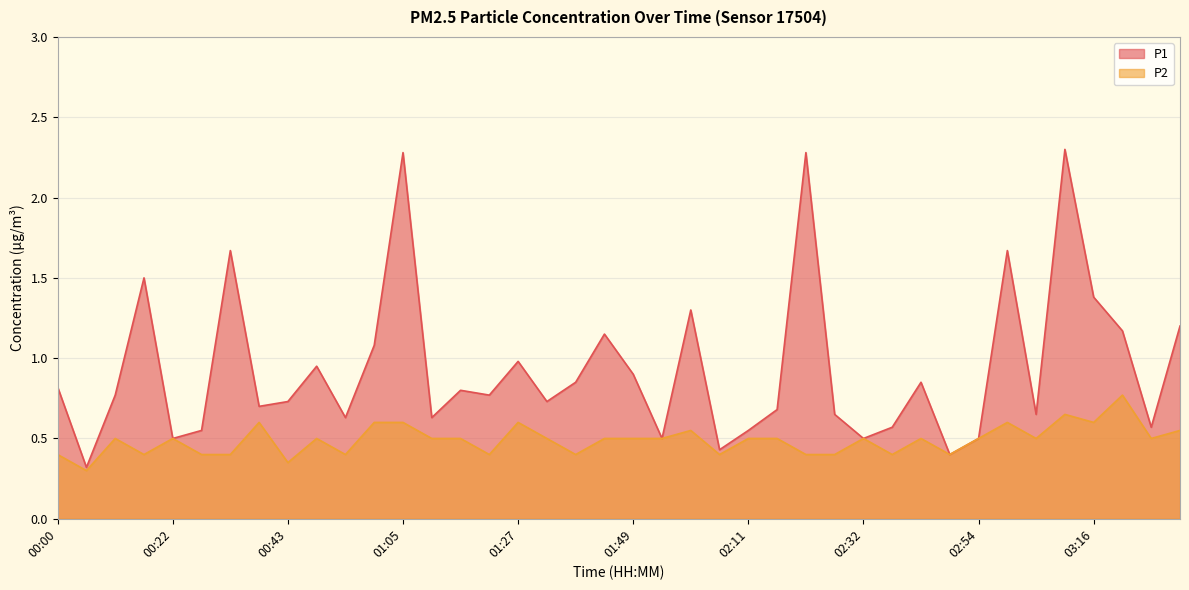

True or false: P1 has a value of 0.9 at 01:49.

True